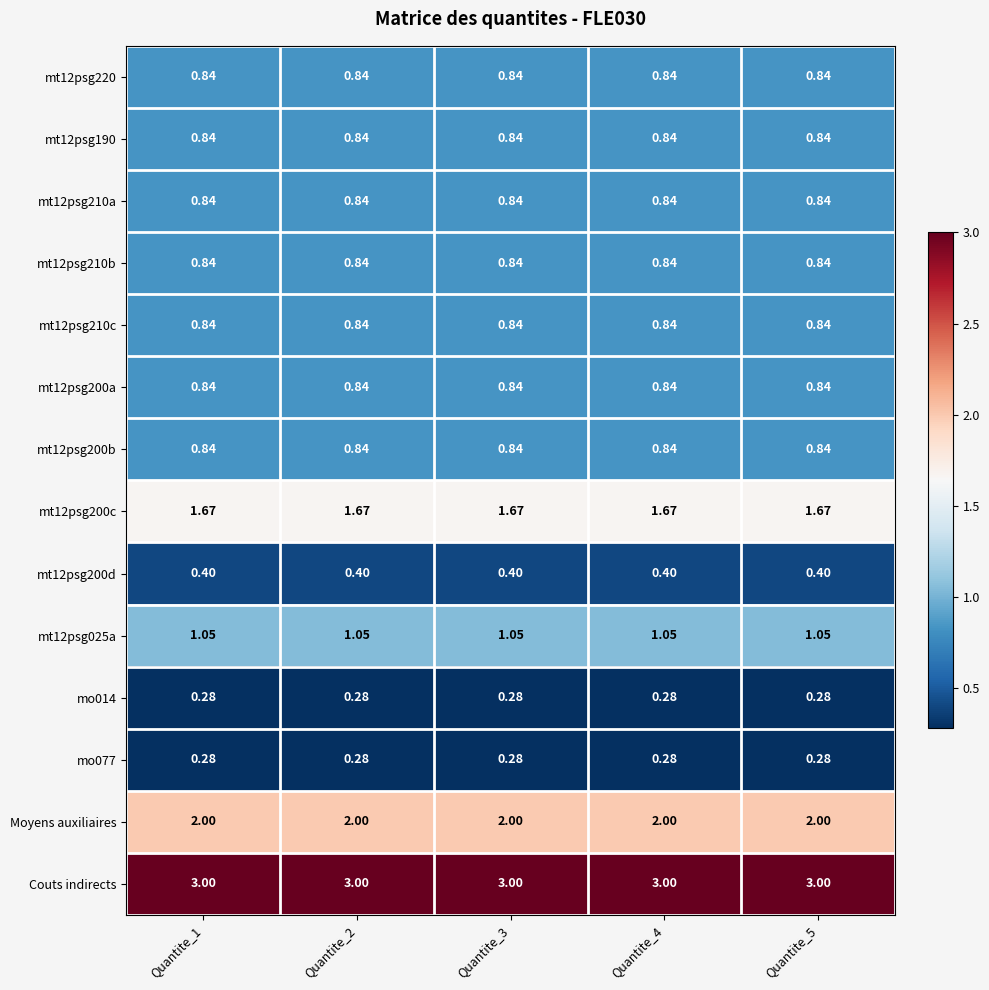

Which series has the largest total across all categories?

Couts indirects